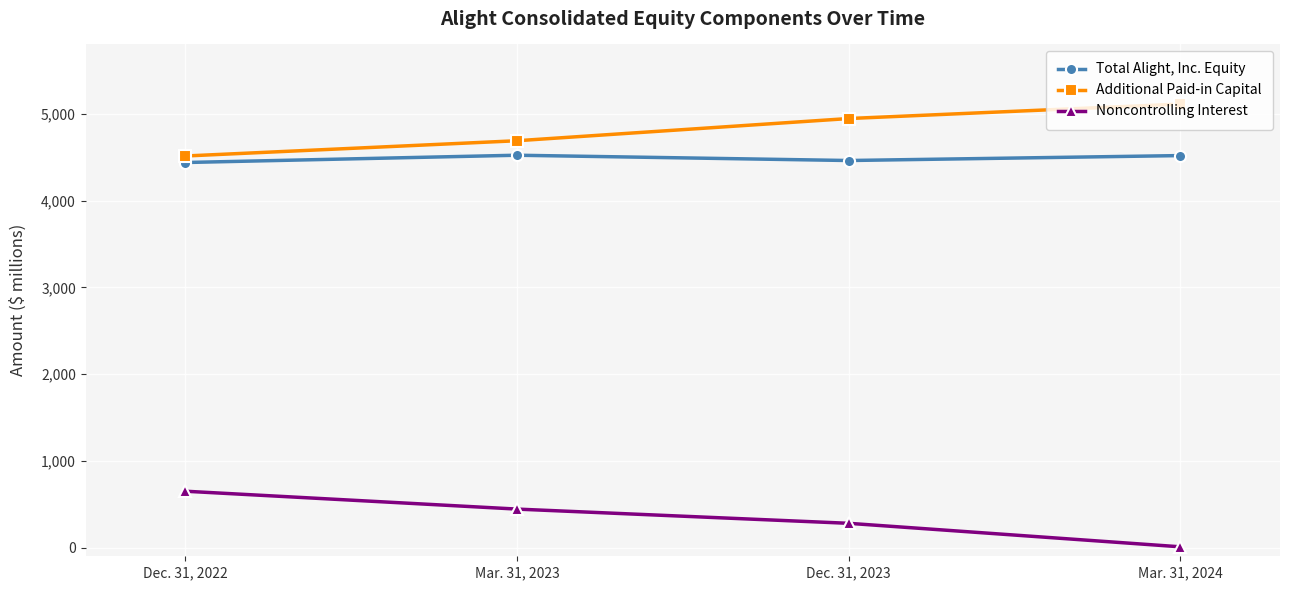

What is the value of the Total Alight, Inc. Equity point at the 4th from the left?

4519